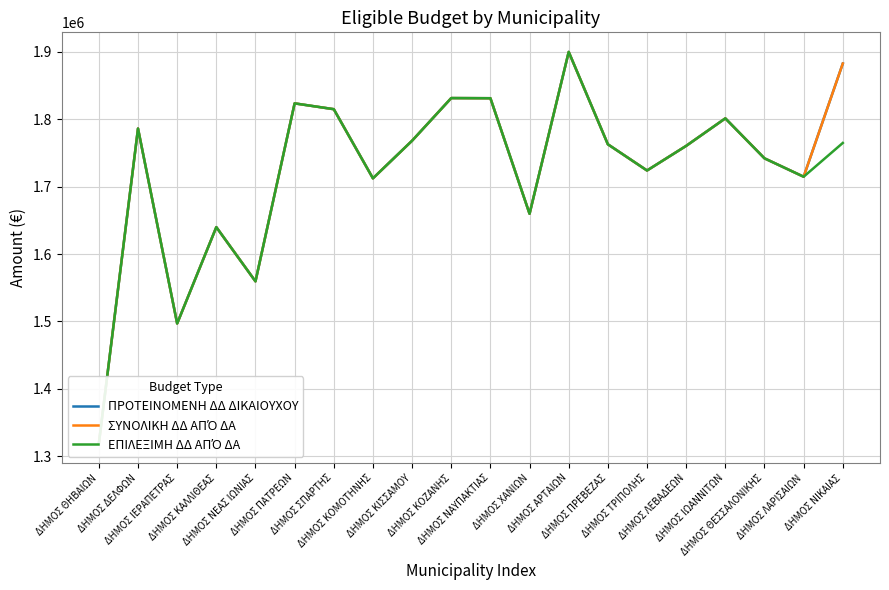

True or false: ΕΠΙΛΕΞΙΜΗ ΔΔ ΑΠΌ ΔΑ and ΣΥΝΟΛΙΚΗ ΔΔ ΑΠΌ ΔΑ intersect in this chart.

False